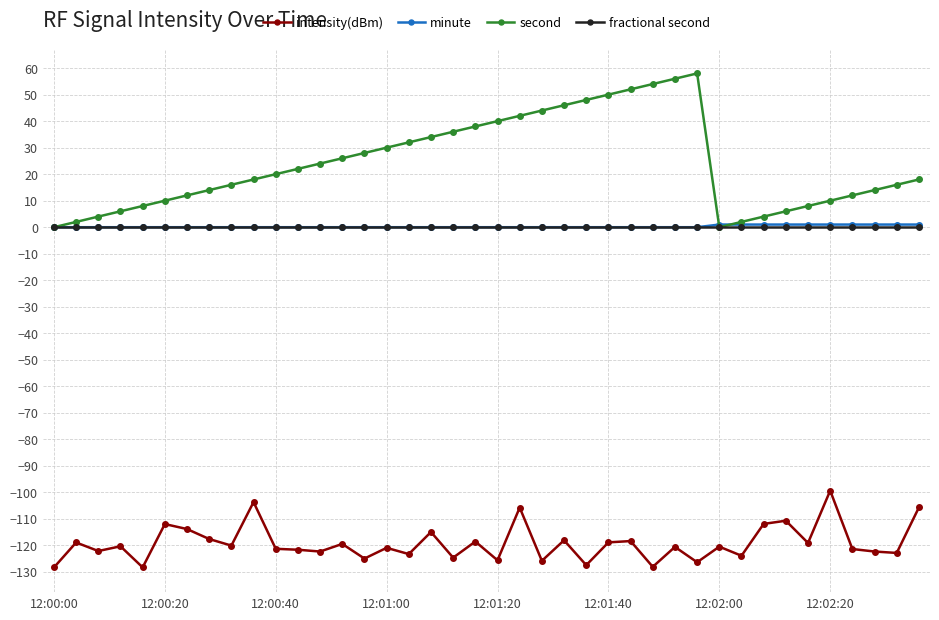

What are all the series names shown in the legend?

intensity(dBm), minute, second, fractional second